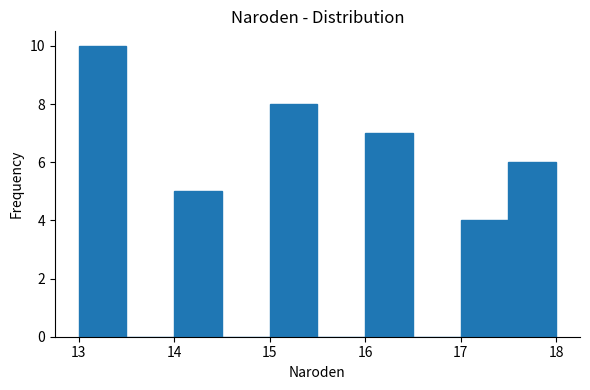

Over which range of the x-axis is the bar tallest?

13.0 to 13.5